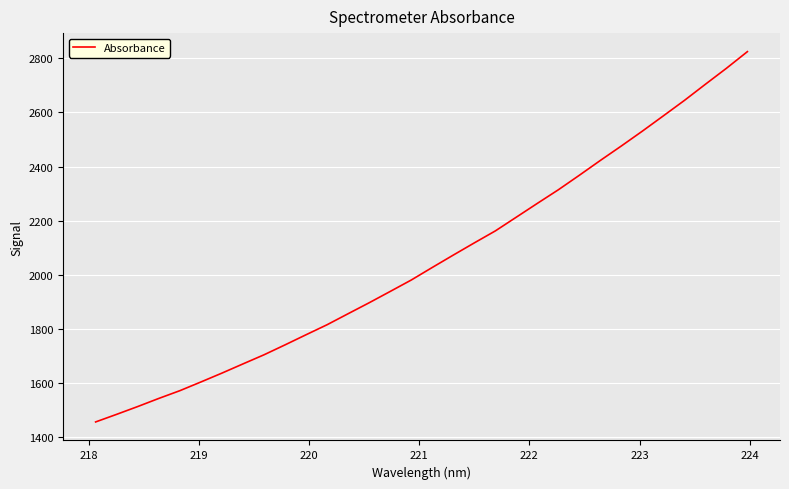

What is the smallest value displayed?

1457.3